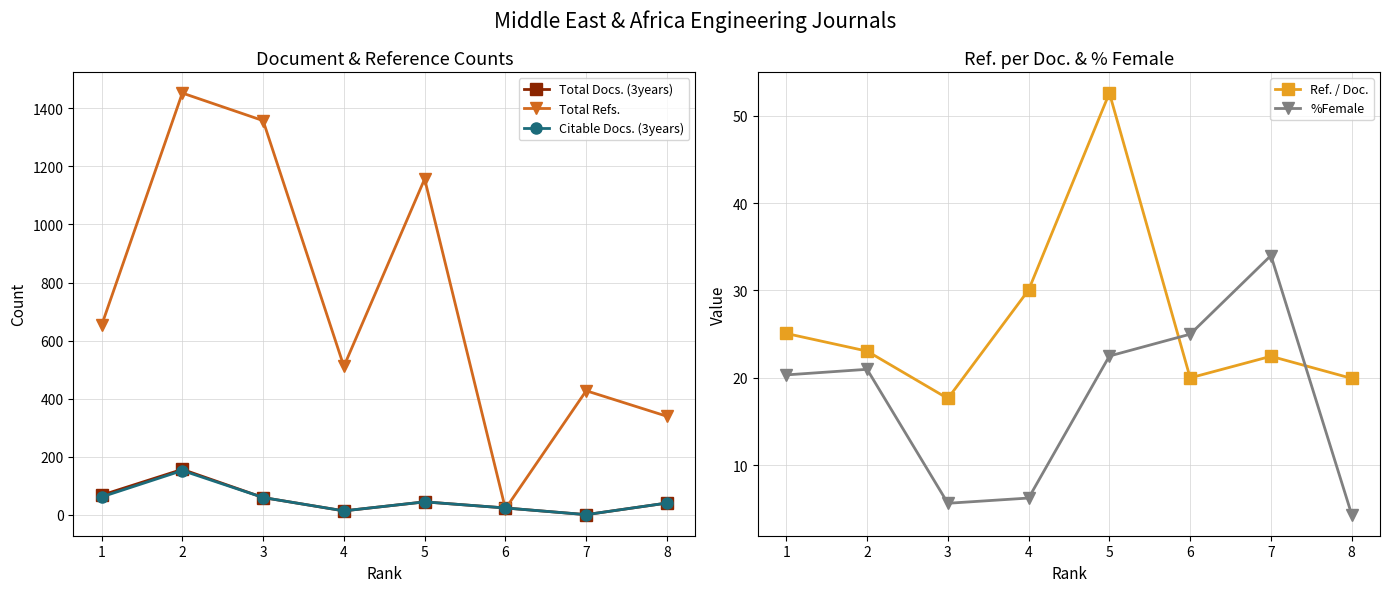

What is the approximate value of Ref. / Doc. at 8?

19.9